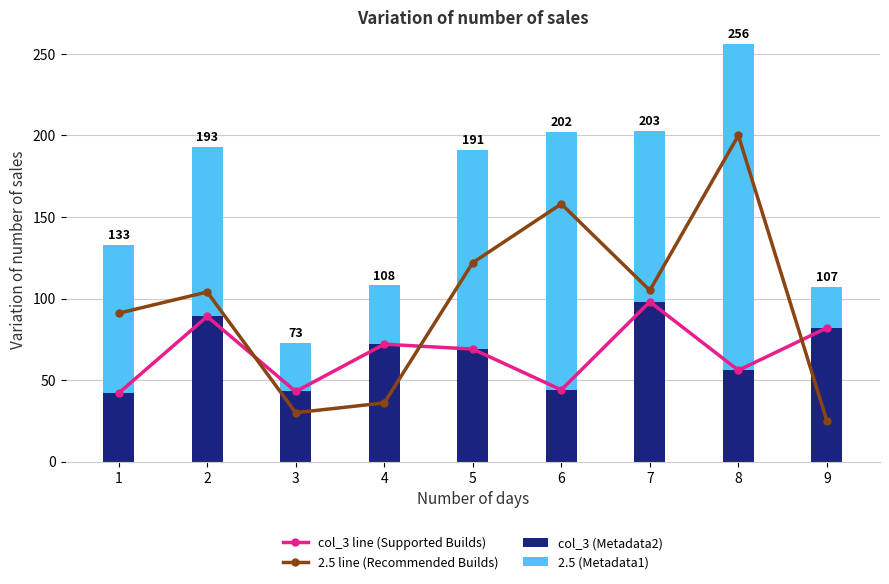

What is the minimum value for 2.5 line (Recommended Builds)?

25